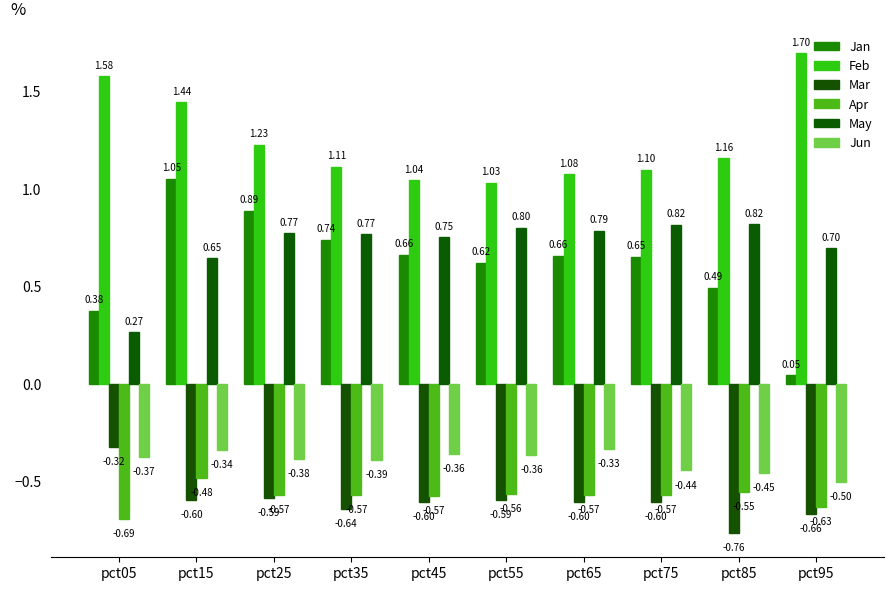

Reading right to left, extract all data points from this chart.

Jan: 0.0	0.5	0.7	0.7	0.6	0.7	0.7	0.9	1.1	0.4
Feb: 1.7	1.2	1.1	1.1	1.0	1.0	1.1	1.2	1.4	1.6
Mar: -0.7	-0.8	-0.6	-0.6	-0.6	-0.6	-0.6	-0.6	-0.6	-0.3
Apr: -0.6	-0.6	-0.6	-0.6	-0.6	-0.6	-0.6	-0.6	-0.5	-0.7
May: 0.7	0.8	0.8	0.8	0.8	0.8	0.8	0.8	0.6	0.3
Jun: -0.5	-0.5	-0.4	-0.3	-0.4	-0.4	-0.4	-0.4	-0.3	-0.4